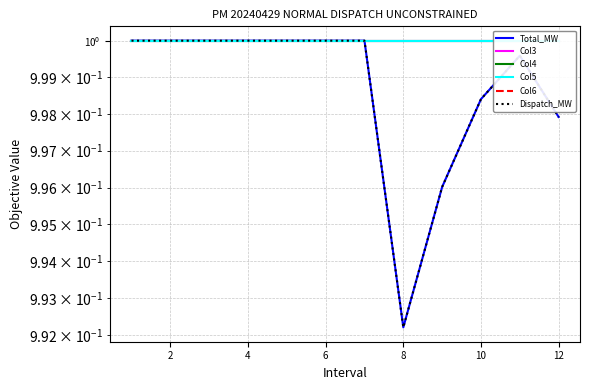

What is the approximate value of Dispatch_MW at 4?

1.0